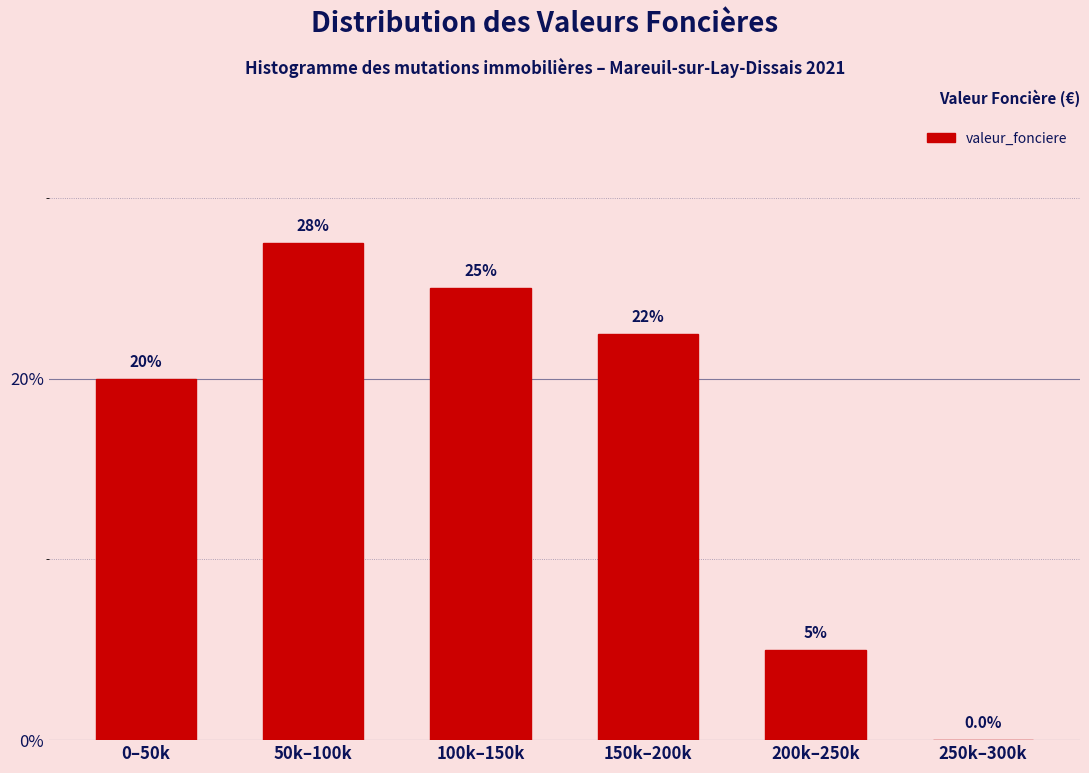

Reading right to left, extract all data points from this chart.

250k–300k=0.0	200k–250k=5.0	150k–200k=22.5	100k–150k=25.0	50k–100k=27.5	0–50k=20.0